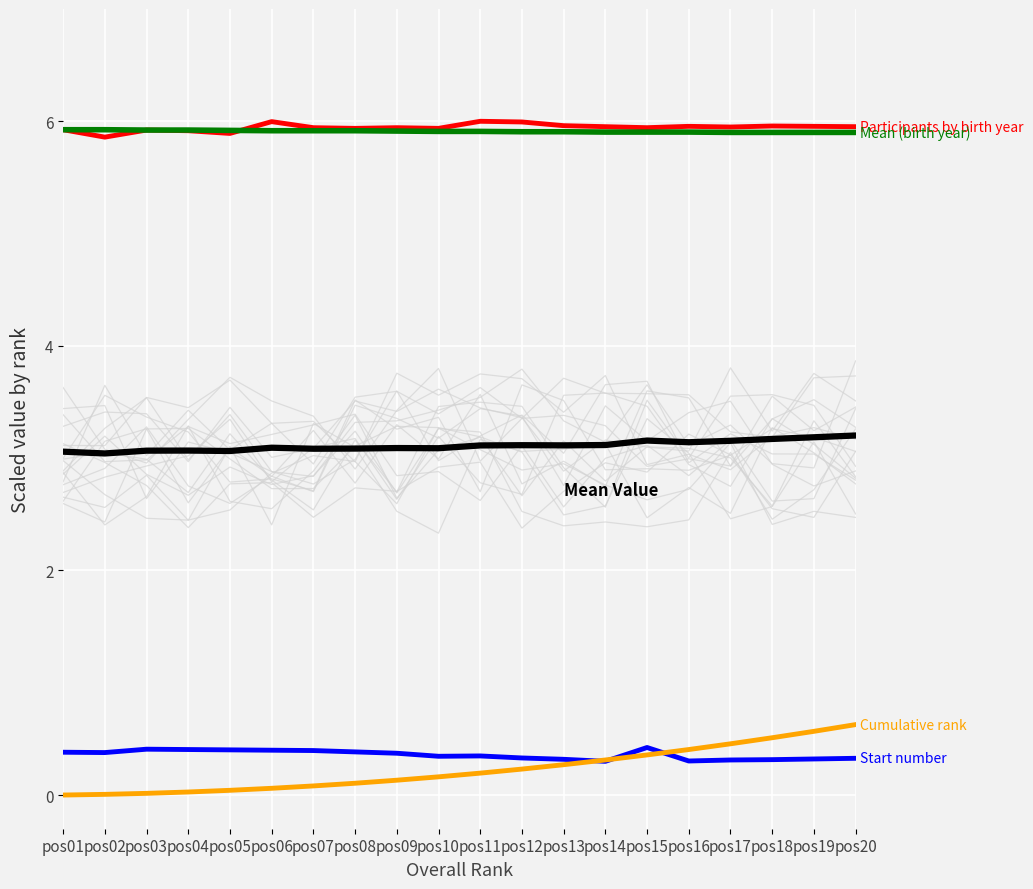

What is the value of the Cumulative rank point at the 14th from the left?

0.3